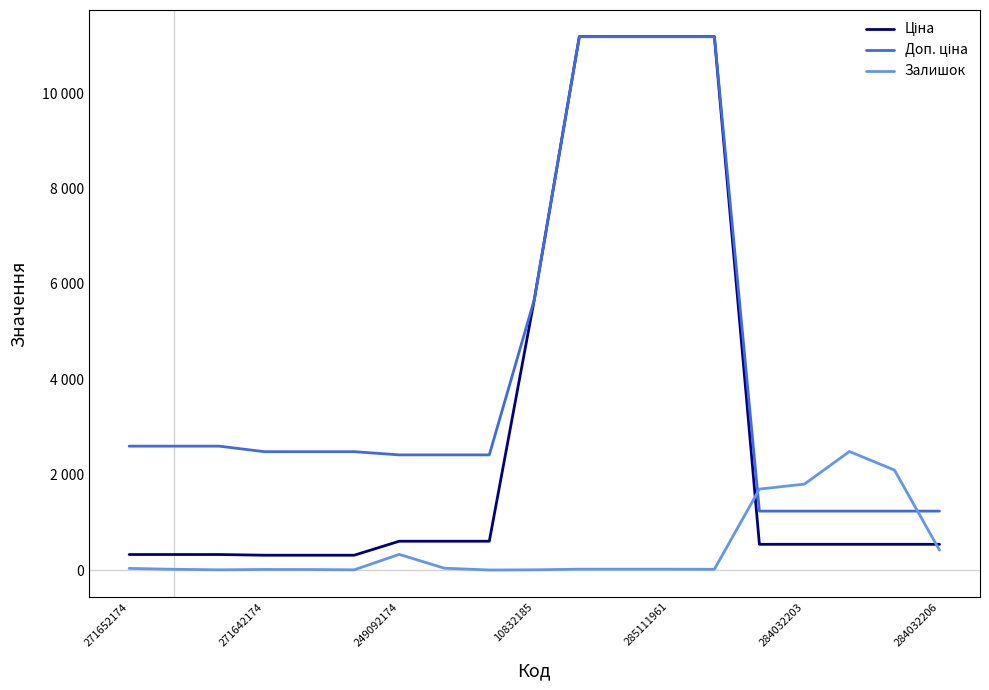

Reading right to left, transcribe all the data shown in this chart.

Ціна: 539.0	539.0	539.0	539.0	539.0	11188.2	11188.2	11188.2	11188.2	5673.8	603.7	603.7	603.7	310.3	310.3	310.3	324.8	324.8	324.8
Доп. ціна: 1235.4	1235.4	1235.4	1235.4	1235.4	11188.2	11188.2	11188.2	11188.2	5673.8	2414.8	2414.8	2414.8	2482.4	2482.4	2482.4	2598.3	2598.3	2598.3
Залишок: 417.0	2096.0	2486.0	1802.0	1697.0	15.0	17.0	17.0	17.0	4.0	0.0	38.0	328.0	4.0	10.0	11.0	4.0	15.0	34.0